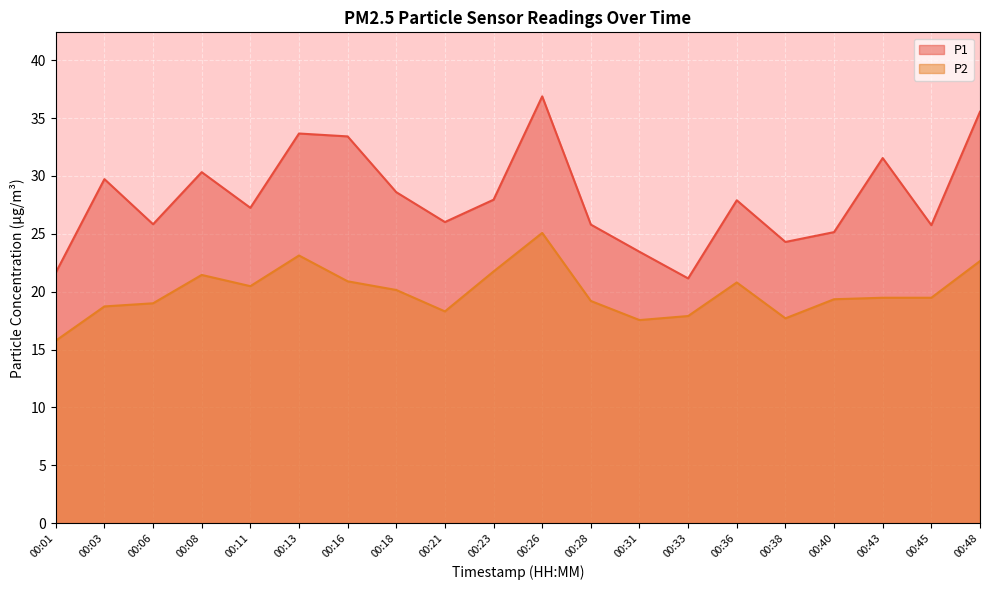

Rank the series by their average value, from highest to lowest.

P1, P2